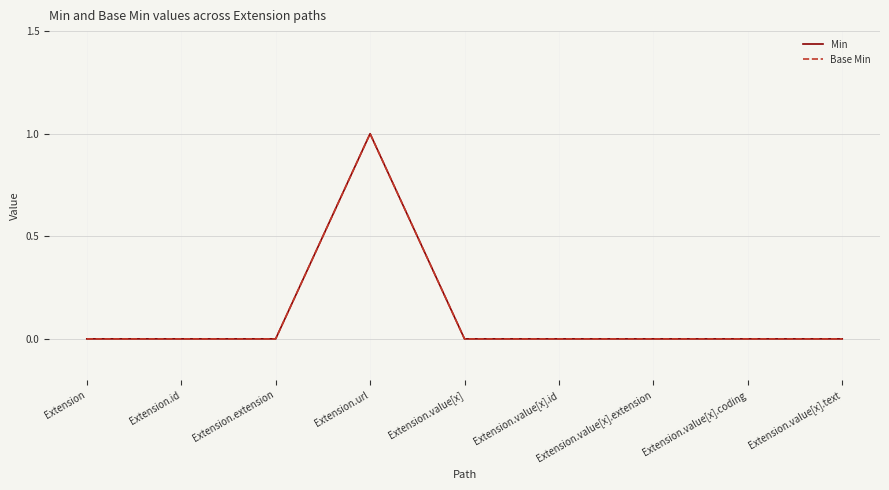

Which category has the highest value across all series?

Extension.url